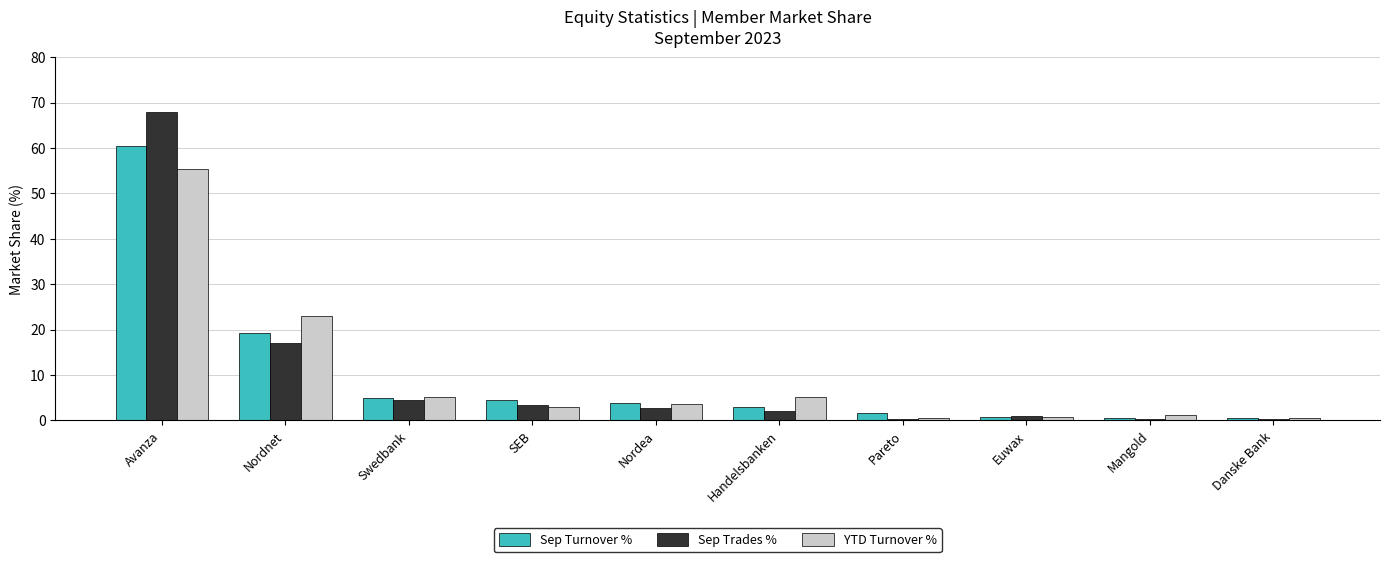

At how many categories does at least one series exceed 37?

1